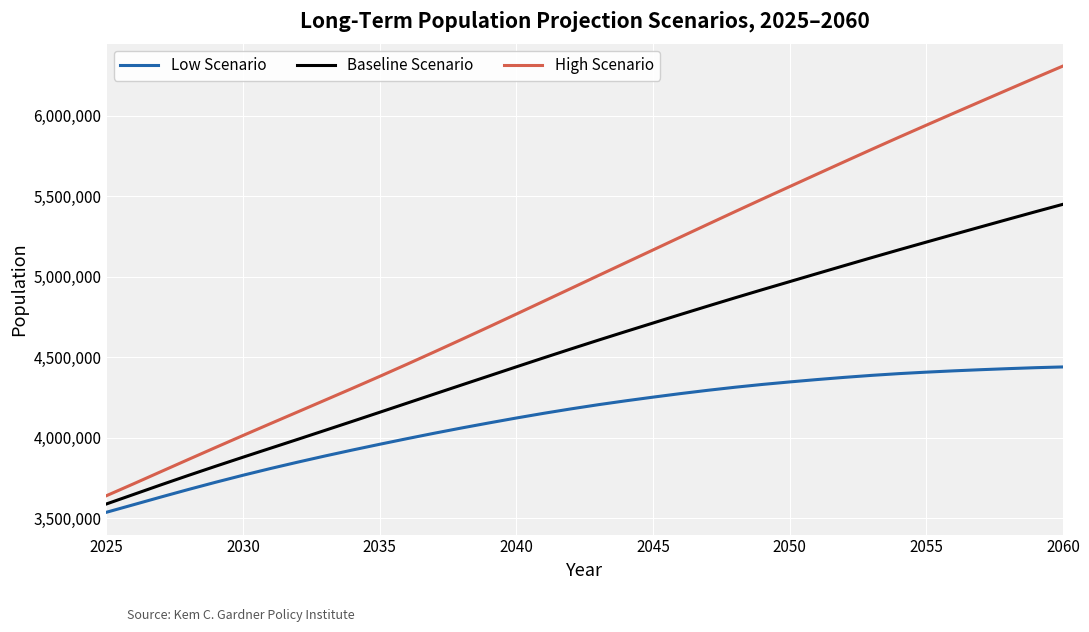

True or false: Low Scenario and Baseline Scenario cross at least once.

False